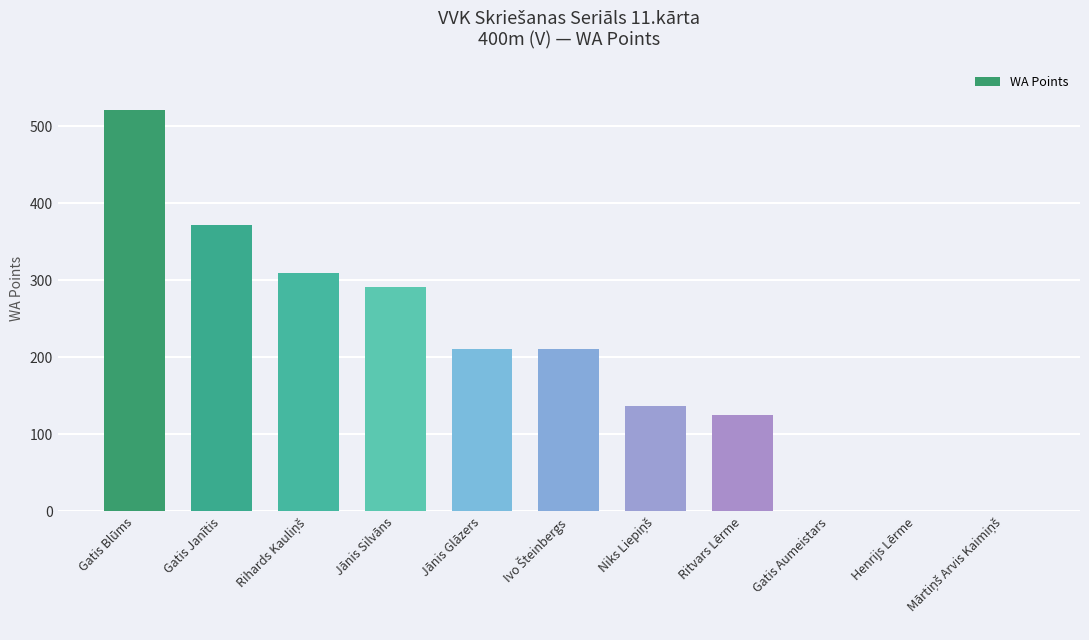

Which has a higher value, Ritvars Lērme or Gatis Aumeistars?

Ritvars Lērme